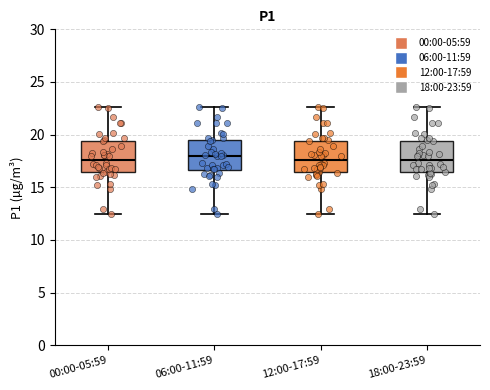

Reading left to right, read every box against the y-axis: the position of its median line, the range the box covers, and the ends of its whiskers. The values are not printed on the chart, so give them approximately, as read against the axis.

00:00-05:59: median 17.5, box 16.5 to 19.5, whiskers 12.5 to 22.5
06:00-11:59: median 18.0, box 16.5 to 19.5, whiskers 12.5 to 22.5
12:00-17:59: median 17.5, box 16.5 to 19.5, whiskers 12.5 to 22.5
18:00-23:59: median 17.5, box 16.5 to 19.5, whiskers 12.5 to 22.5